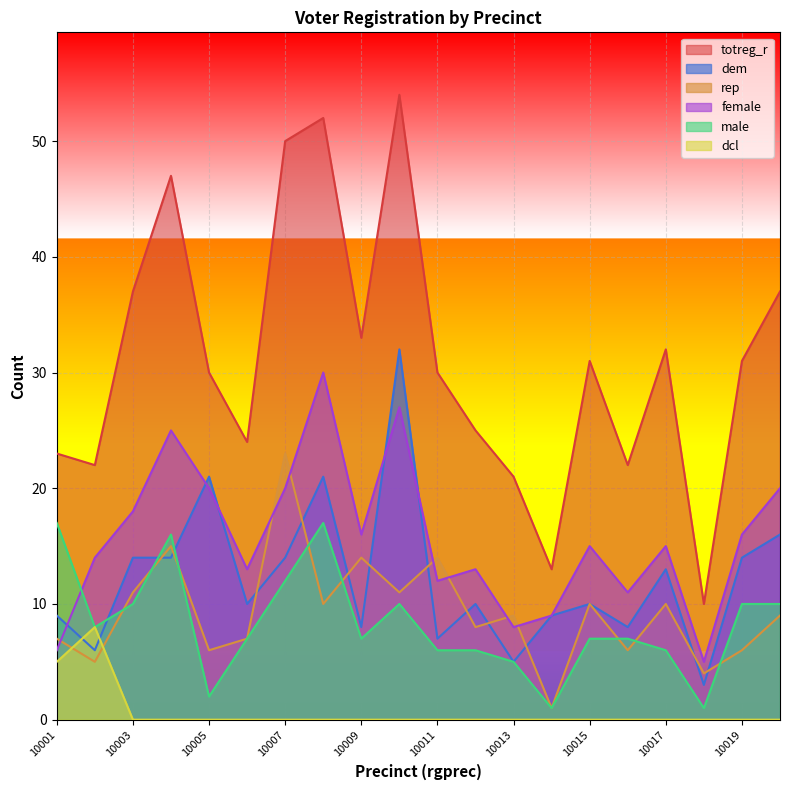

What is the maximum value for dem?

32